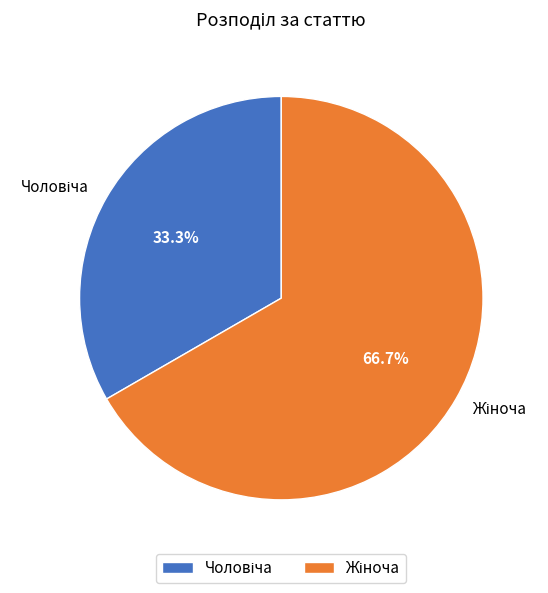

Is there any slice that represents more than half of the pie?

Yes